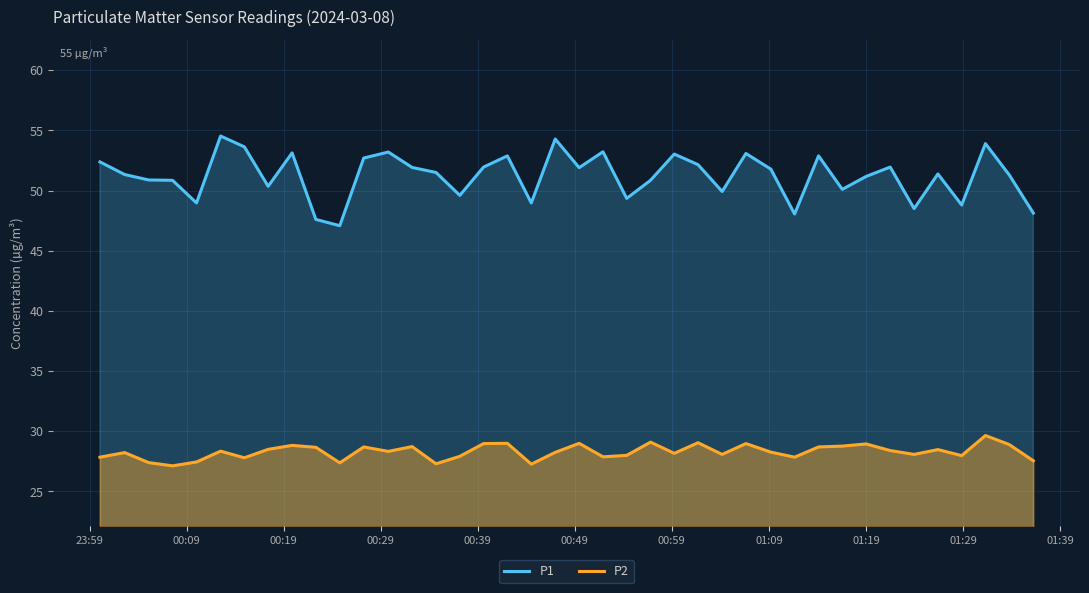

True or false: P1 and P2 intersect in this chart.

False